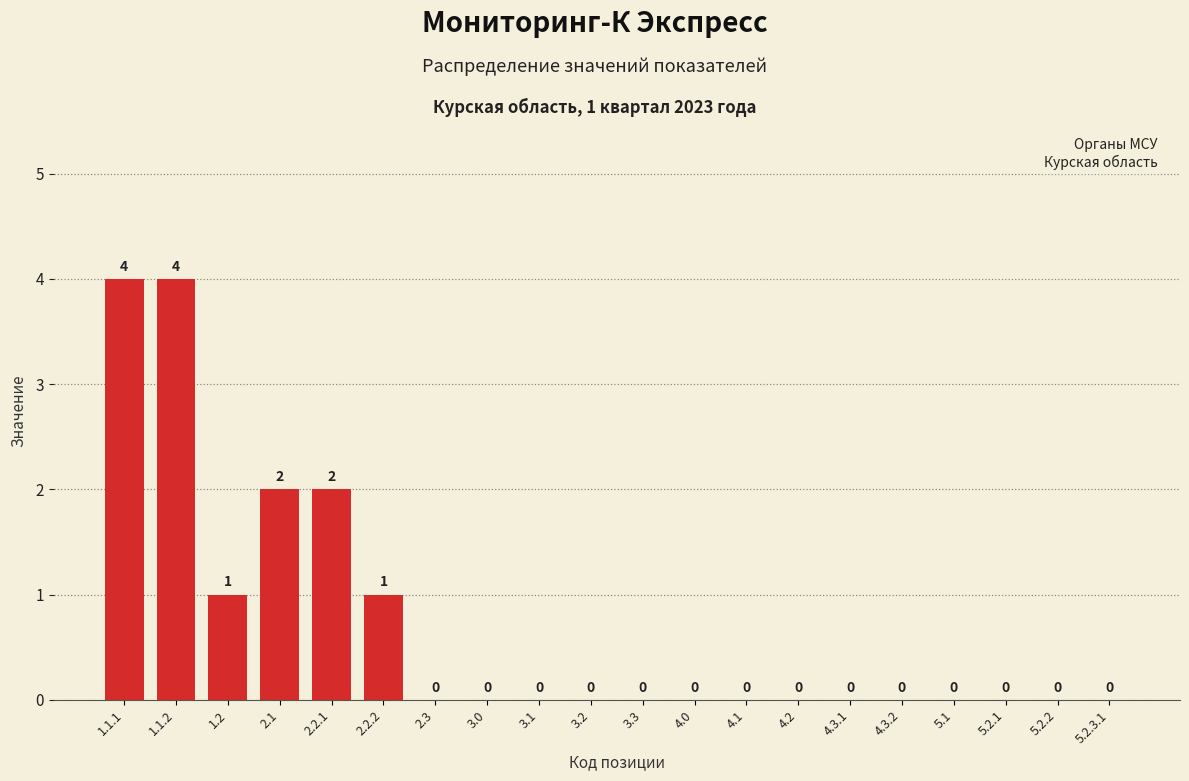

Reading left to right, list all the values displayed in this chart.

1.1.1=4	1.1.2=4	1.2=1	2.1=2	2.2.1=2	2.2.2=1	2.3=0	3.0=0	3.1=0	3.2=0	3.3=0	4.0=0	4.1=0	4.2=0	4.3.1=0	4.3.2=0	5.1=0	5.2.1=0	5.2.2=0	5.2.3.1=0